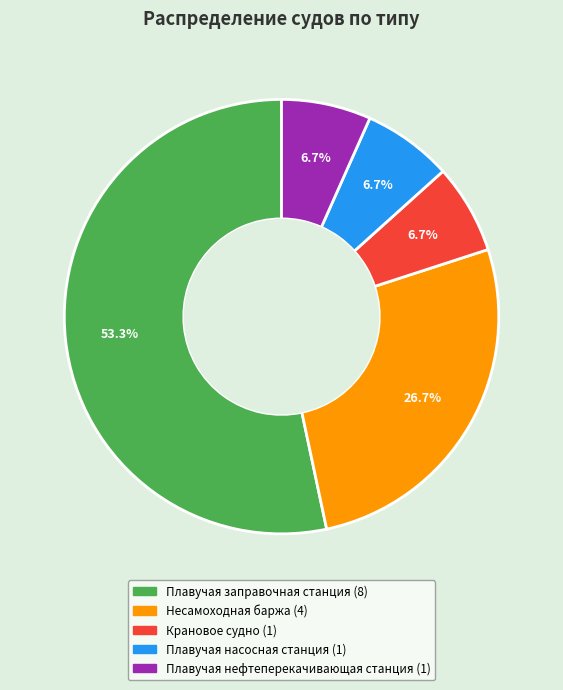

What is the largest slice in the pie chart?

Плавучая заправочная станция